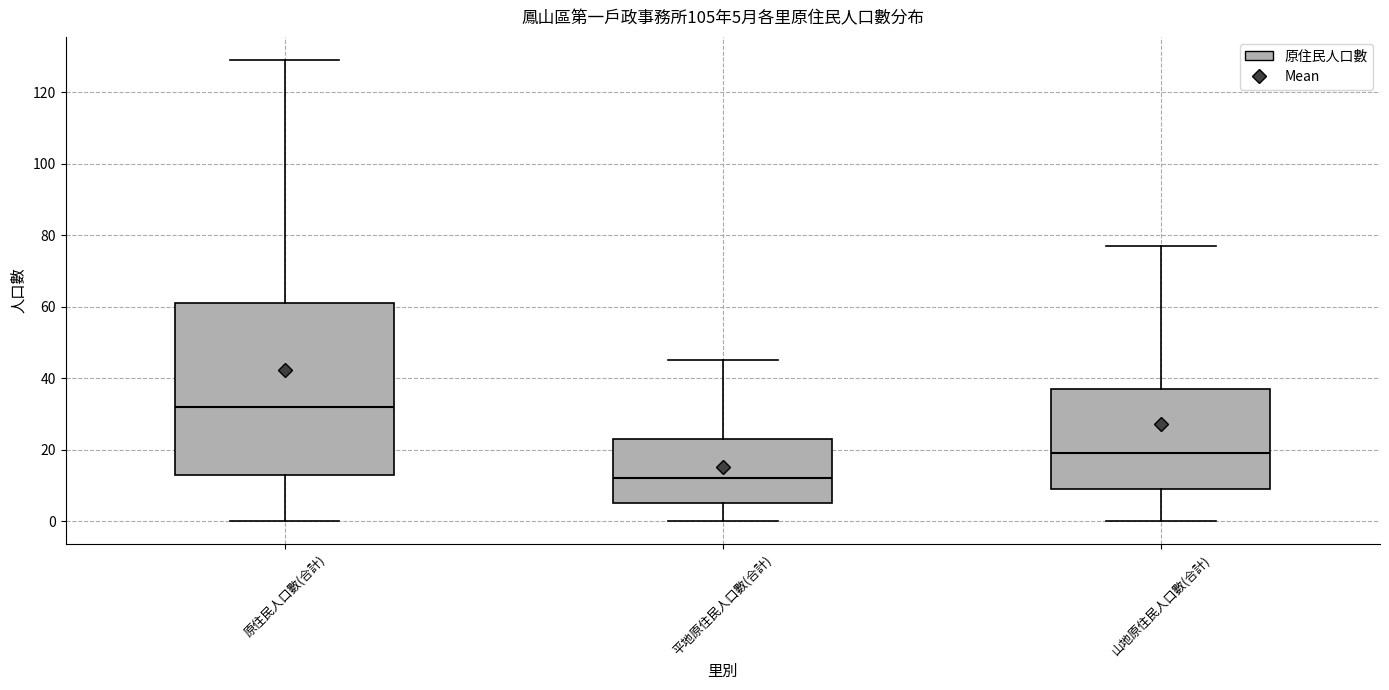

Which box's median line is the highest?

原住民人口數(合計)